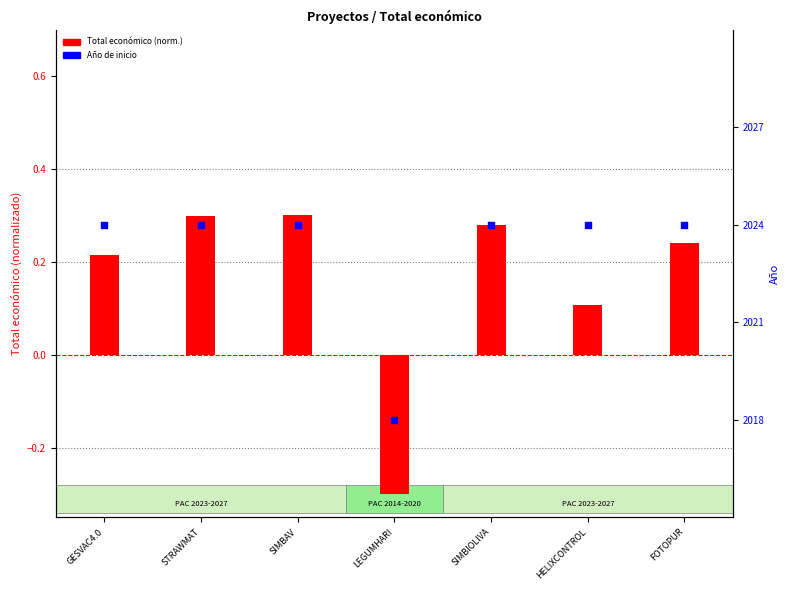

At how many categories does at least one series exceed 1848?

7